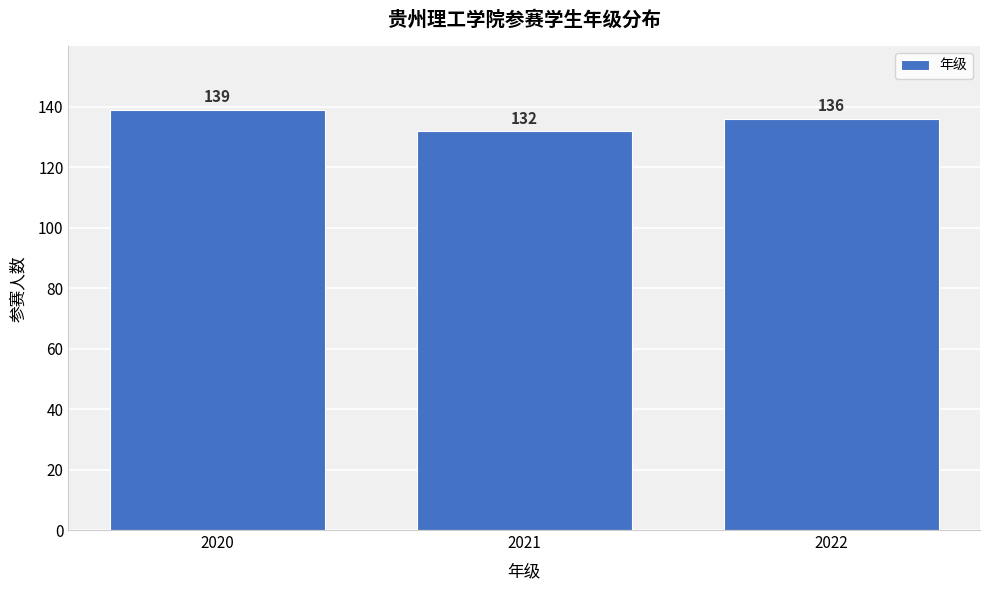

Reading right to left, what are all the values shown in this chart?

136	132	139